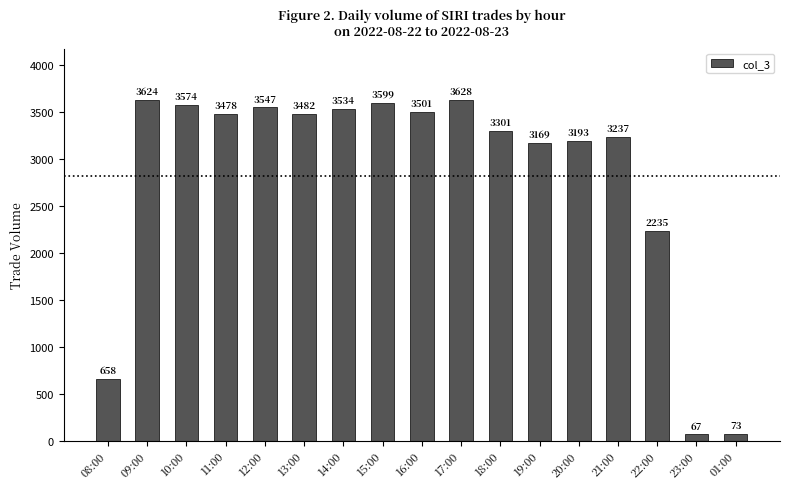

Approximately how many times larger is the value at 09:00 compared to 17:00?

1.0